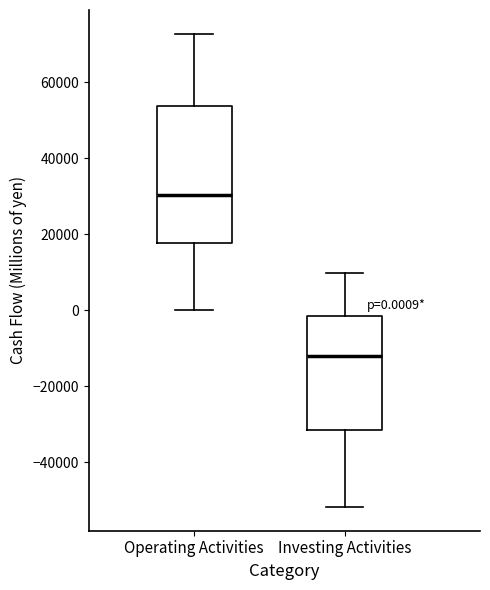

Comparing the boxes themselves (not the whiskers), which one is the tallest?

Operating Activities